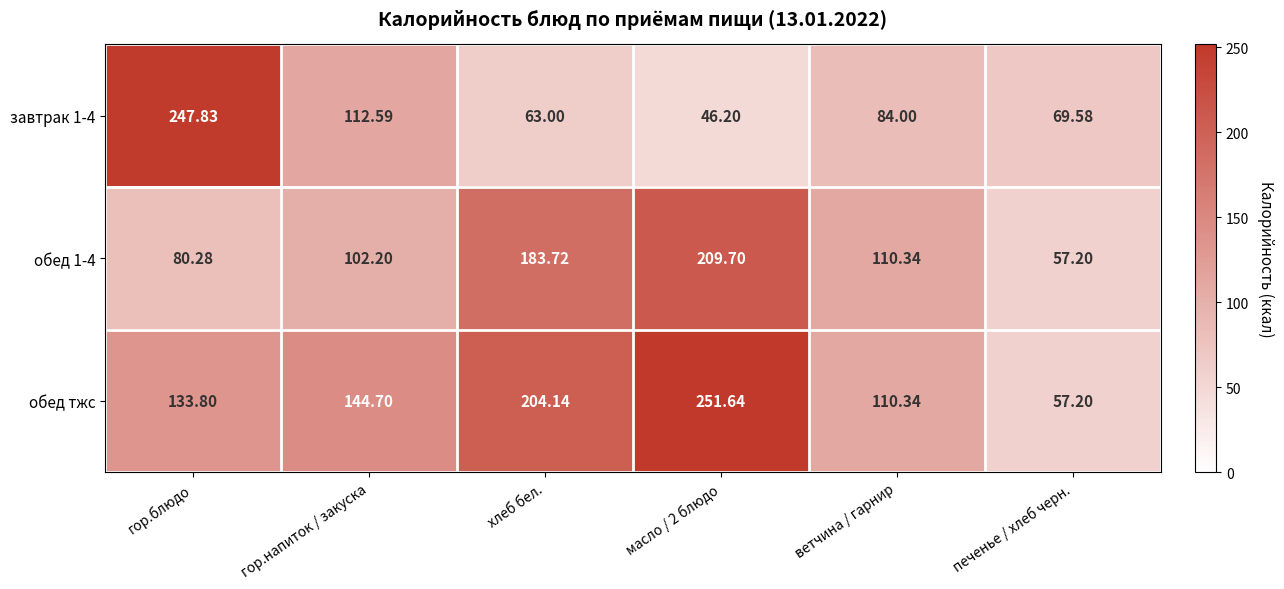

What is the total value across all series at гор.блюдо?

461.9